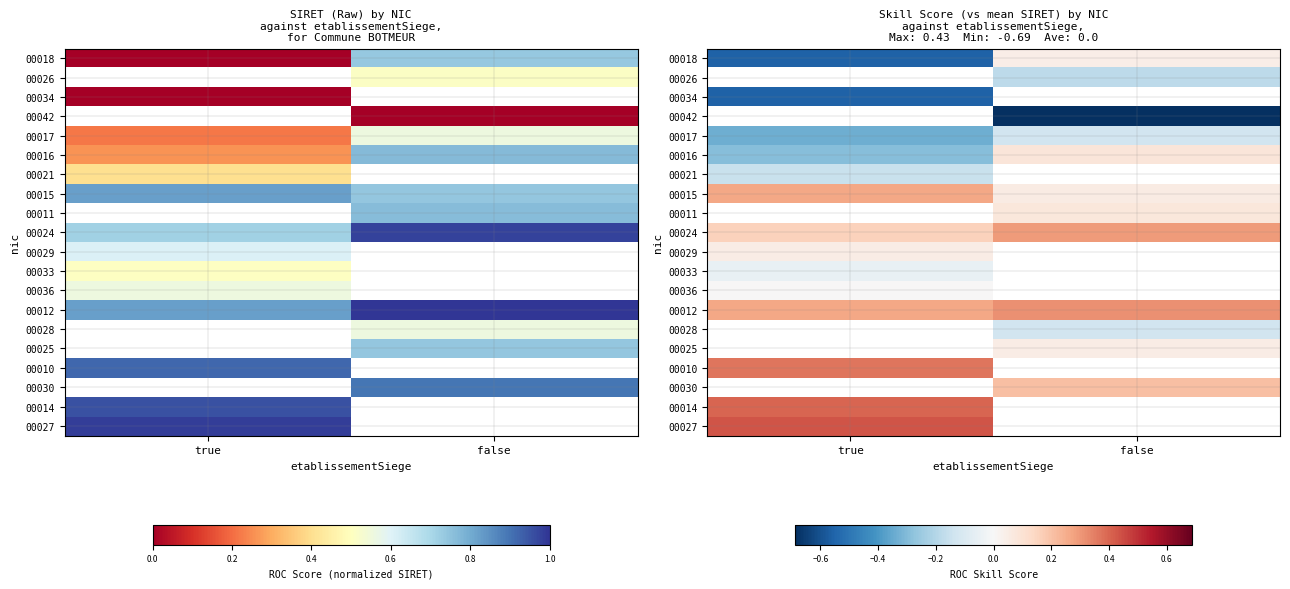

Where is 00012 nearest to the value 0?

true